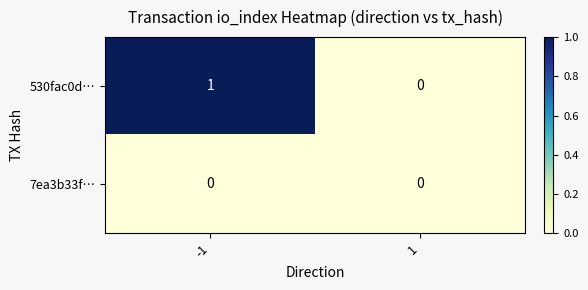

Is it true that 530fac0d… equals 0 at 1?

True